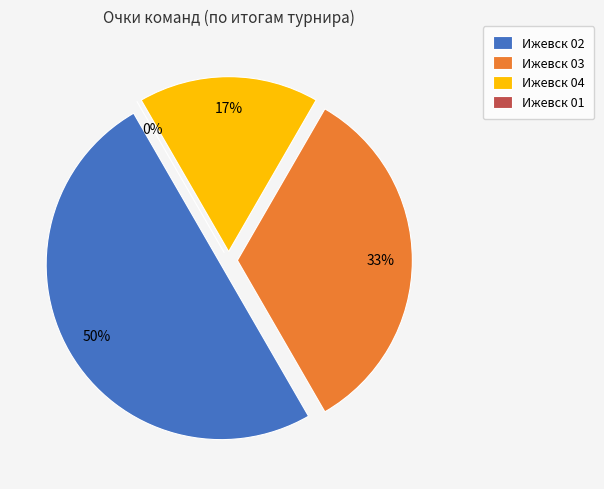

What is the total percentage of Ижевск 02 and Ижевск 01?

50.0%